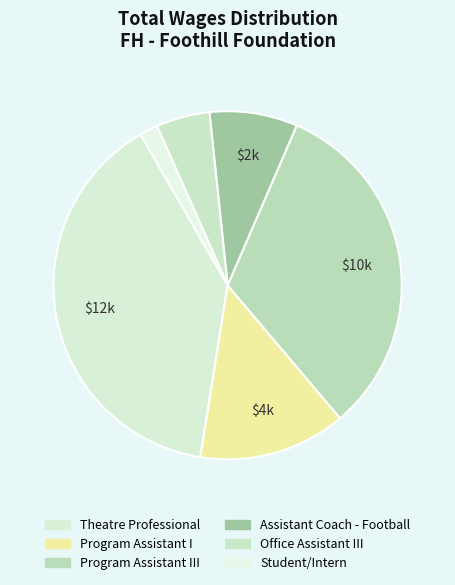

How many slices are in this pie chart?

6